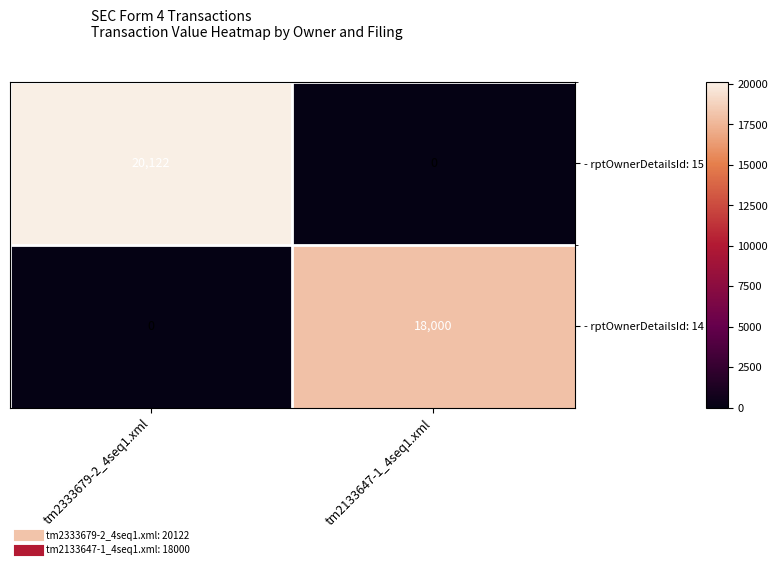

Which series changed the most between tm2333679-2_4seq1.xml and tm2133647-1_4seq1.xml?

- rptOwnerDetailsId: 15